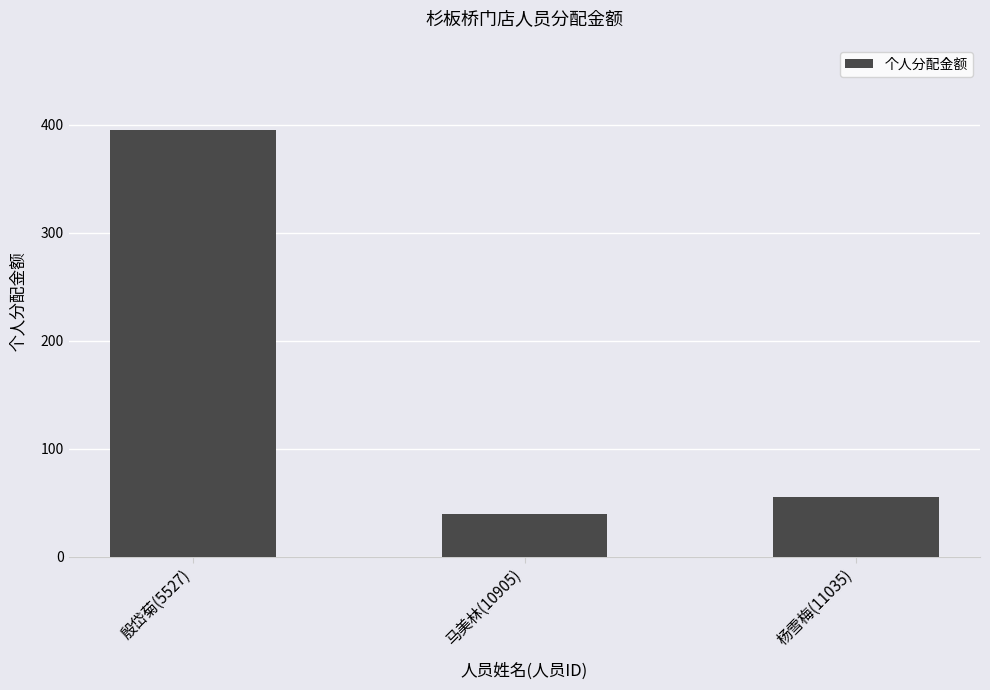

Reading left to right, what are all the values shown in this chart?

殷岱菊(5527)=395	马美林(10905)=40	杨雪梅(11035)=55